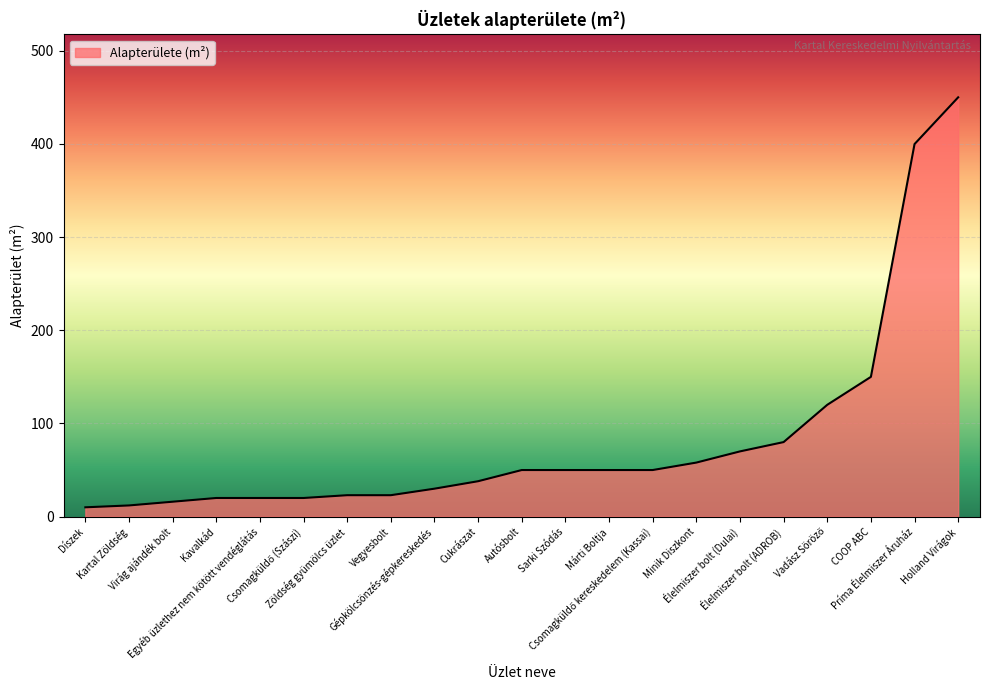

What is the difference between the maximum and minimum values?

440.0